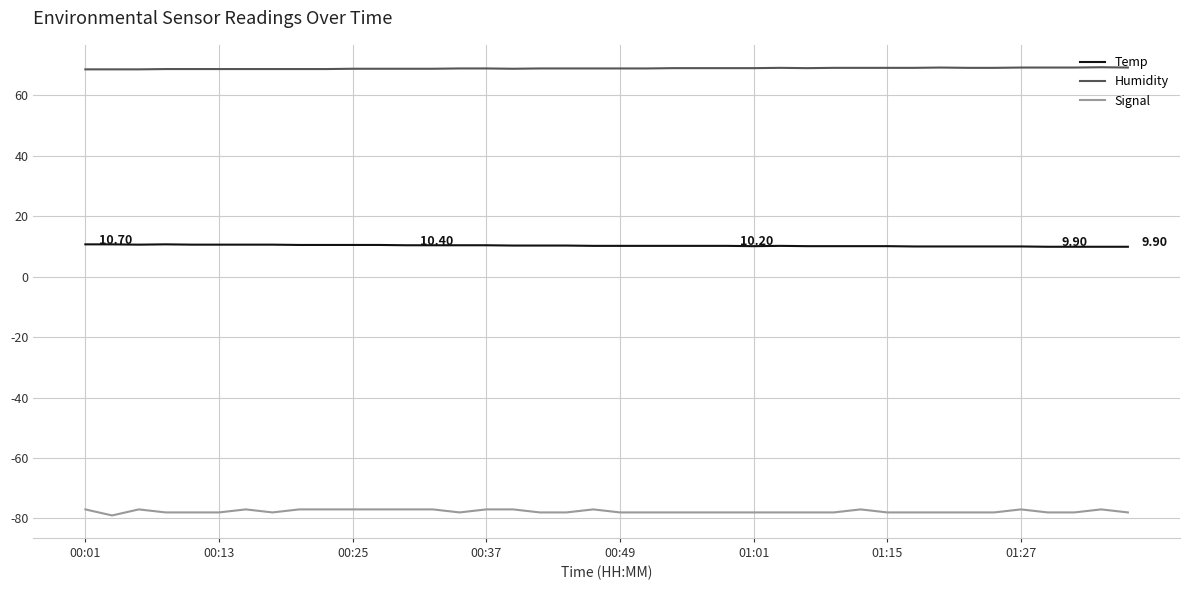

Which series has the largest range (max minus min)?

Signal